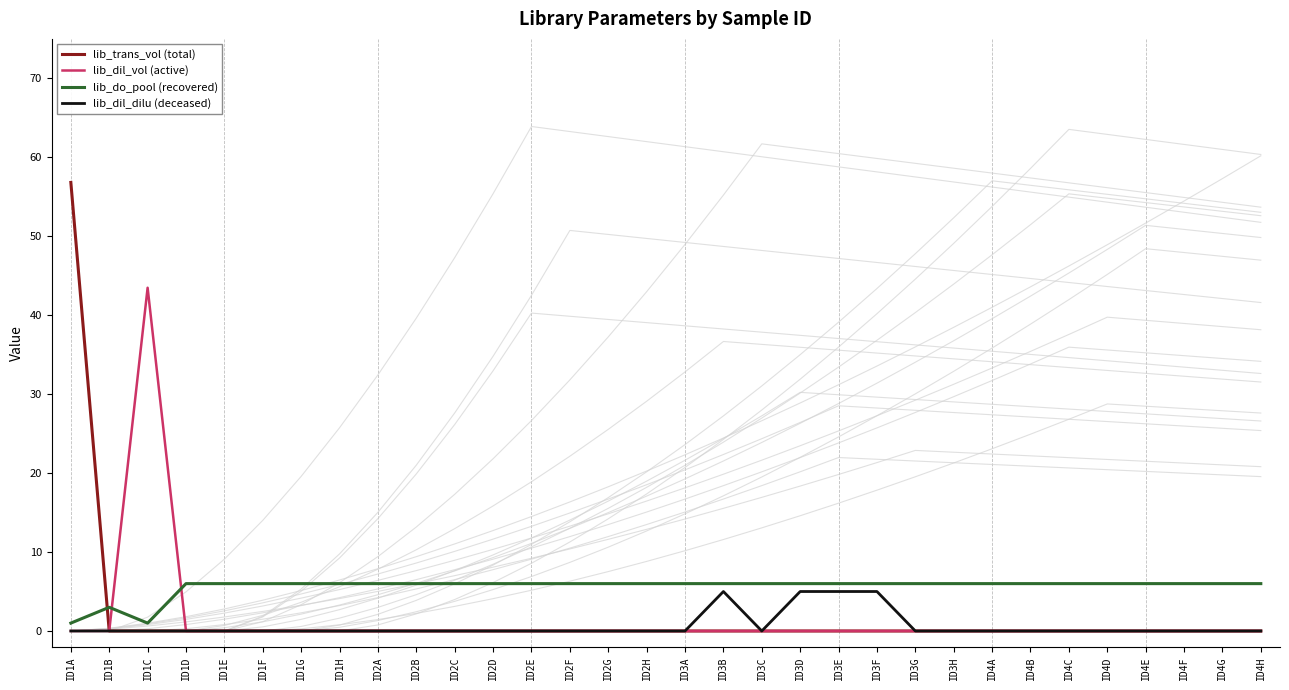

What is the total value across all series at ID3H?

6.0